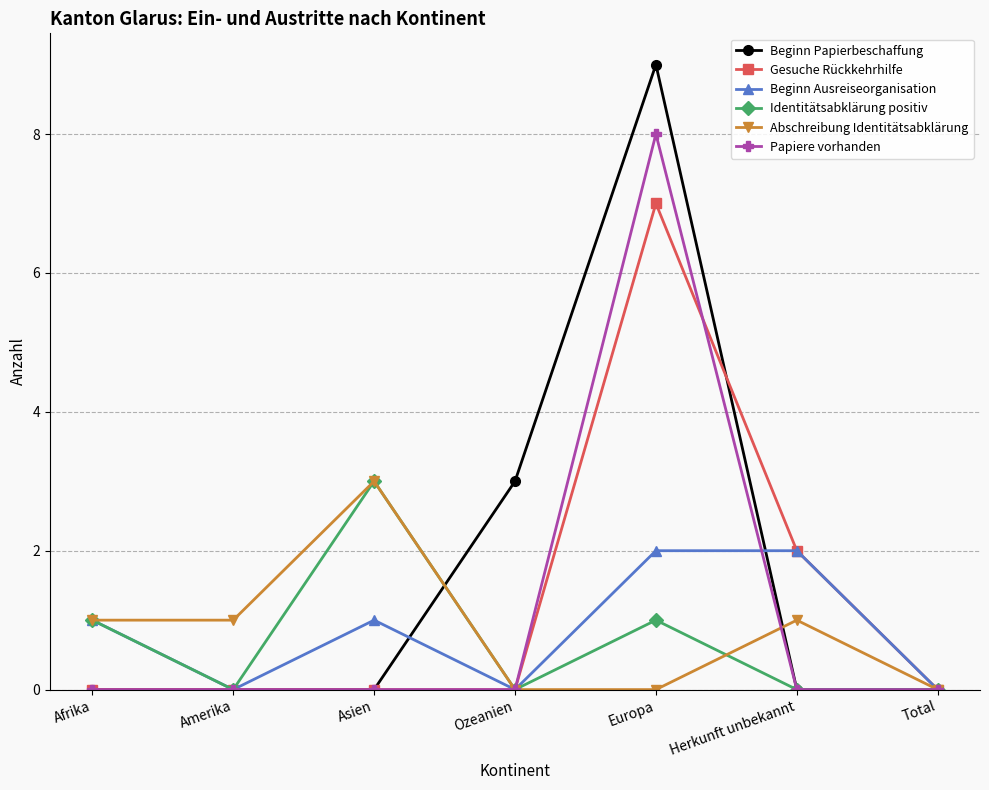

True or false: Gesuche Rückkehrhilfe has a value of 0 at Ozeanien.

True